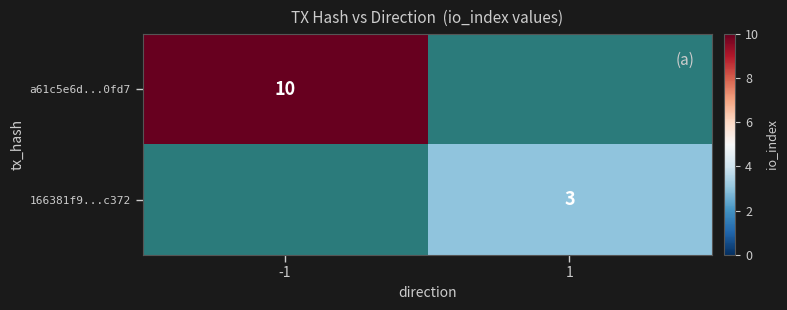

The value of 166381f9...c372 at 1 is 3. True or false?

True